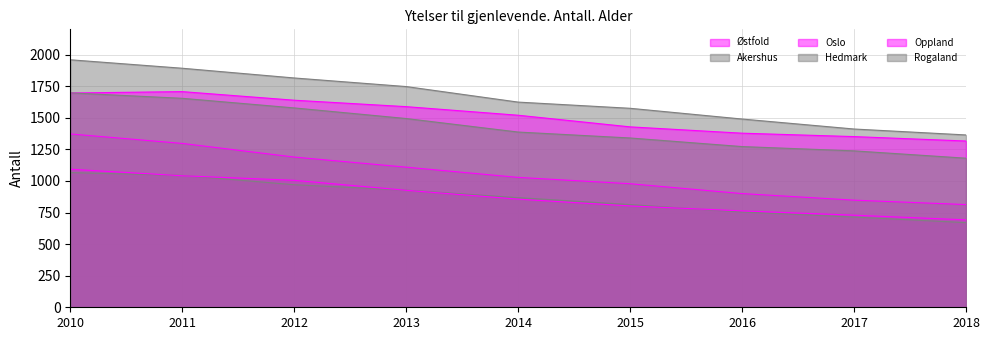

What is the difference between the maximum and minimum values in the Østfold series?

559